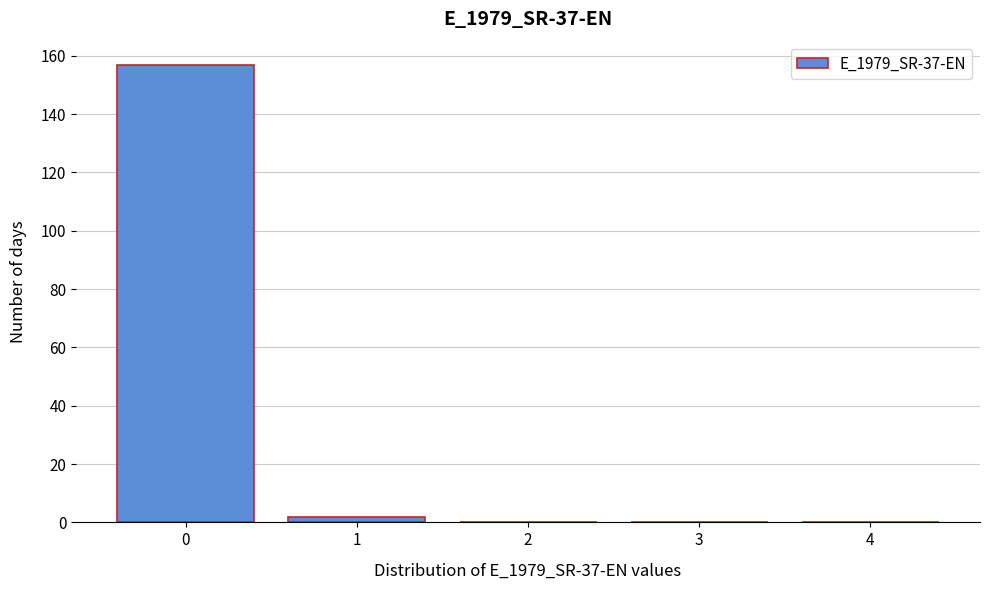

Reading left to right, extract all data points from this chart.

0=157	1=2	2=0	3=0	4=0